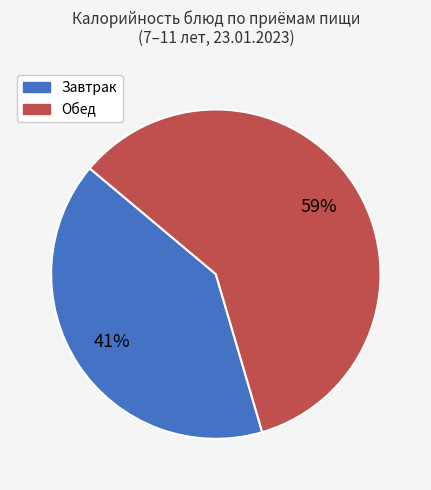

Is there any slice that represents more than half of the pie?

Yes